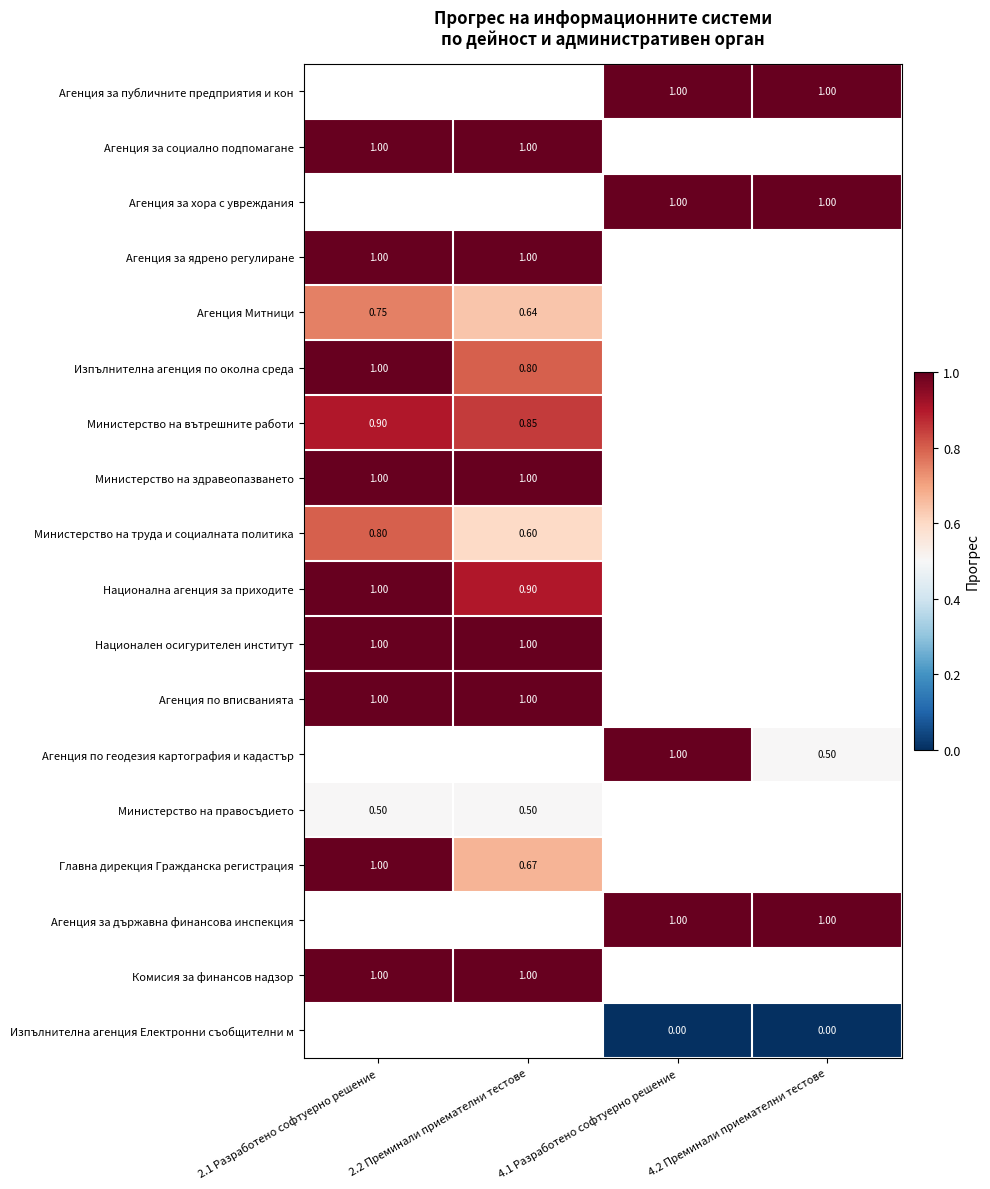

Which label corresponds to the largest value in the chart?

4.1 Разработено софтуерно решение